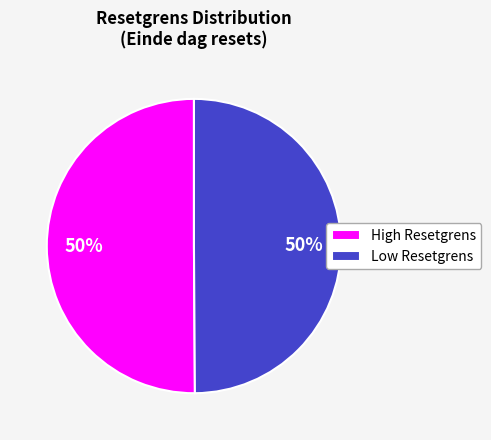

Is the sum of Low Resetgrens and High Resetgrens greater than half?

Yes